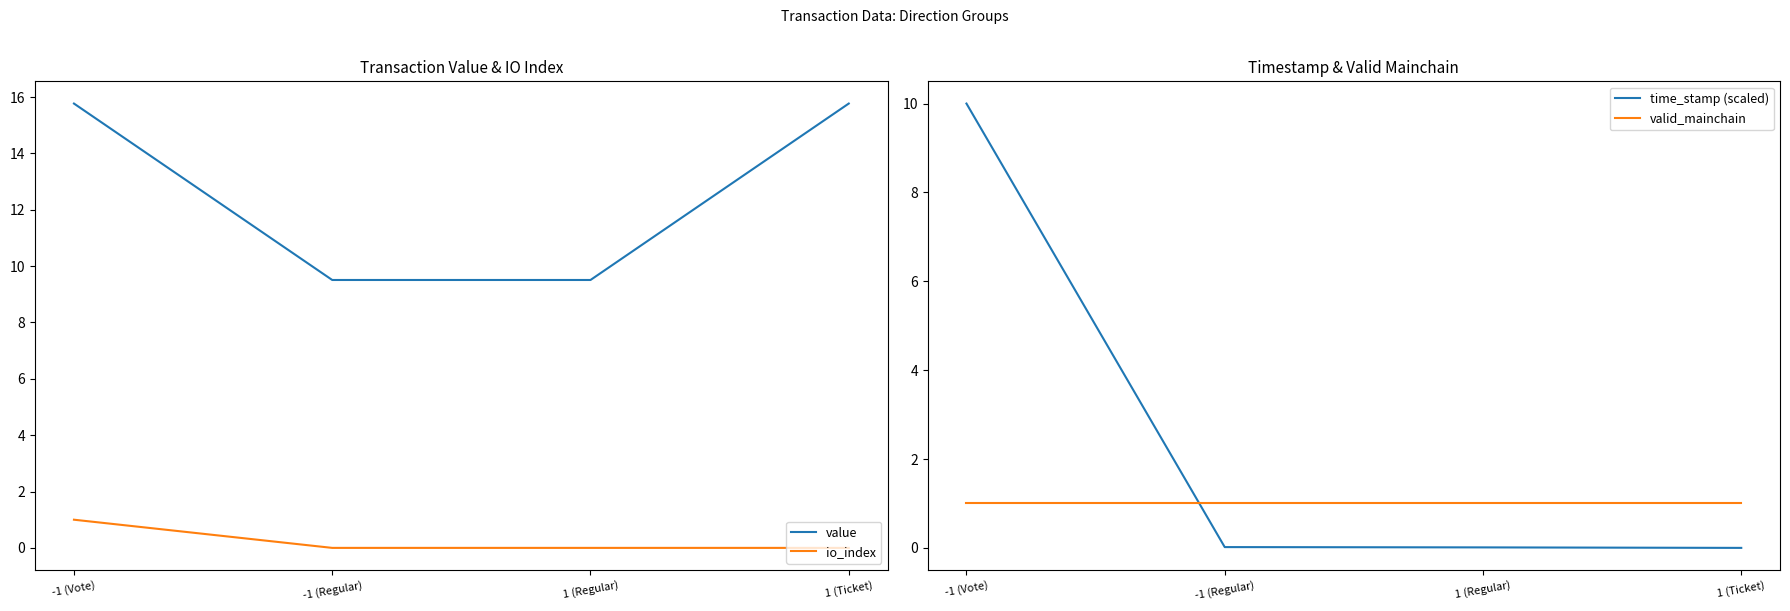

The time_stamp (scaled) series shows 0.0 at -1 (Regular). True or false?

True